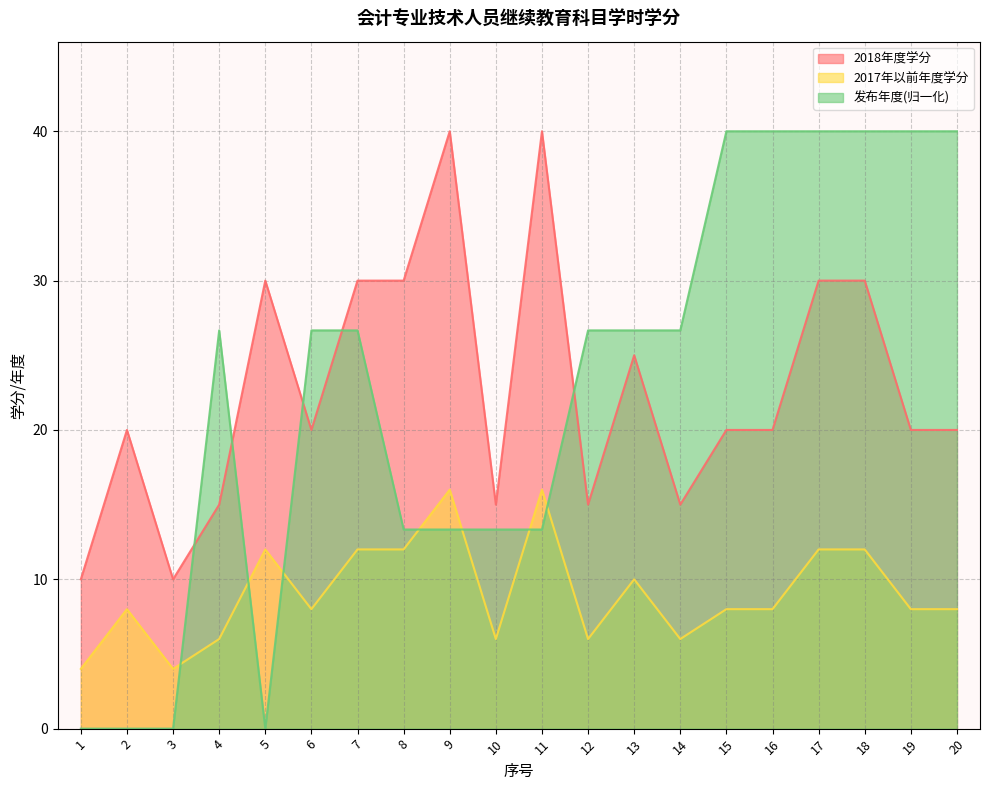

Rank the series at 3 from lowest to highest value.

发布年度(归一化), 2017年以前年度学分, 2018年度学分